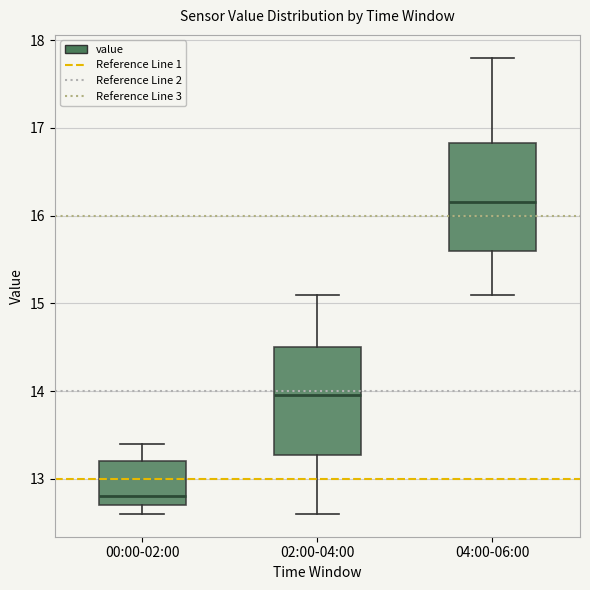

Reading left to right, transcribe this box plot: for each box, give where its median line is, the range the box spans, and where its two whiskers end, as read against the y-axis. The values are not printed on the chart, so give them approximately, as read against the axis.

00:00-02:00: median 12.8, box 12.7 to 13.2, whiskers 12.6 to 13.4
02:00-04:00: median 14.0, box 13.3 to 14.5, whiskers 12.6 to 15.1
04:00-06:00: median 16.2, box 15.6 to 16.8, whiskers 15.1 to 17.8